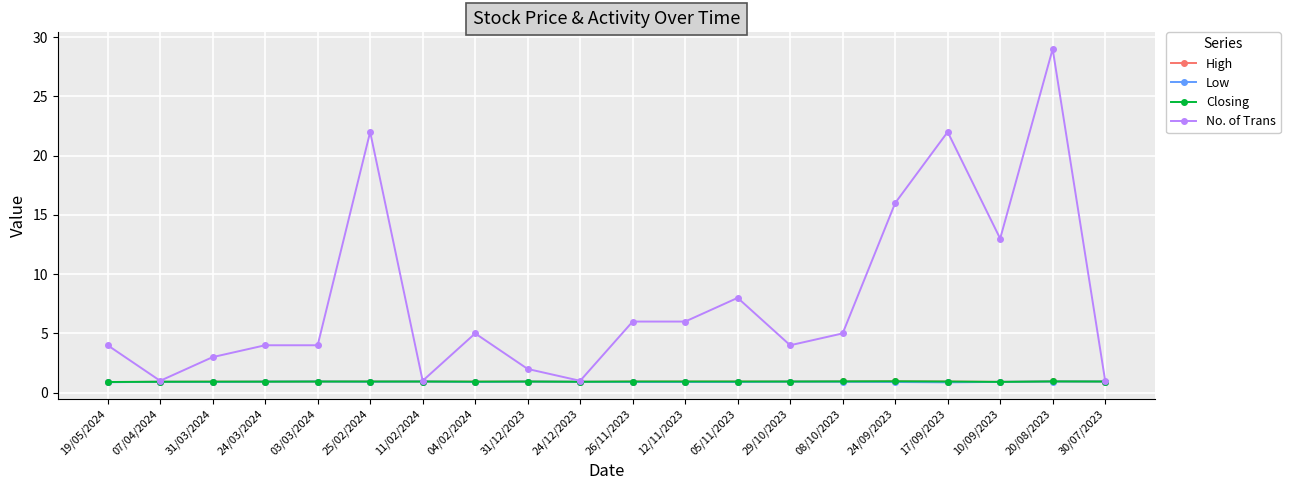

Is this an area chart (filled region under the line)?

No